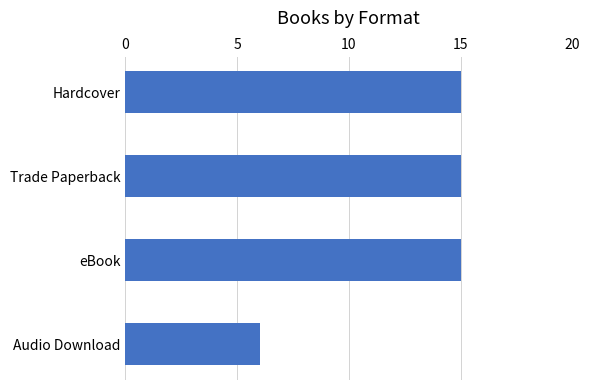

What is the difference between the values at eBook and Audio Download?

9